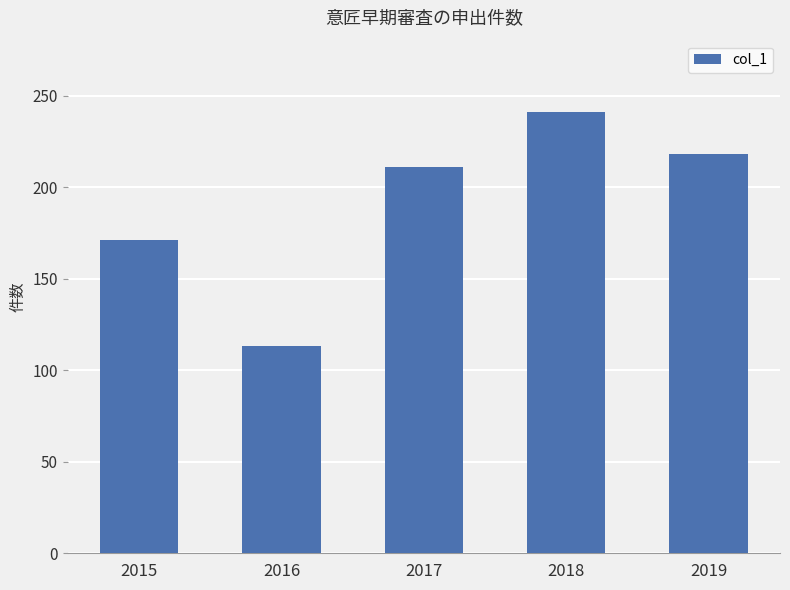

Reading left to right, extract all data points from this chart.

2015=171	2016=113	2017=211	2018=241	2019=218